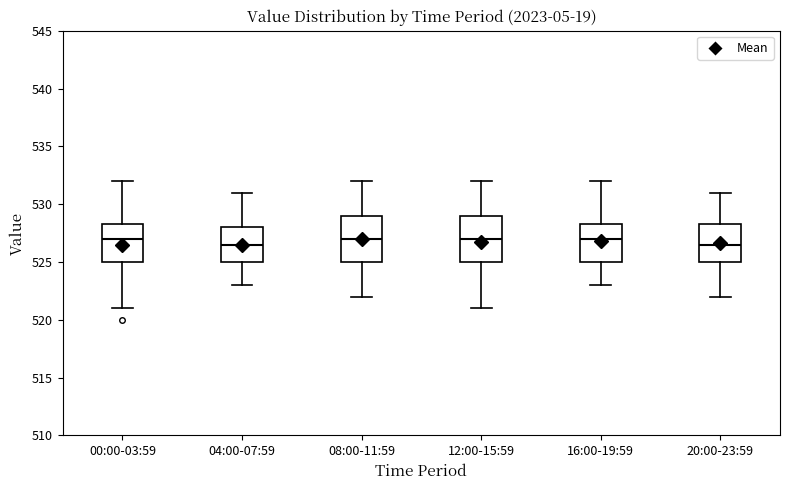

Reading left to right, transcribe this box plot: for each box, give where its median line is, the range the box spans, and where its two whiskers end, as read against the y-axis. The values are not printed on the chart, so give them approximately, as read against the axis.

00:00-03:59: median 527.0, box 525.0 to 528.5, whiskers 521.0 to 532.0
04:00-07:59: median 526.5, box 525.0 to 528.0, whiskers 523.0 to 531.0
08:00-11:59: median 527.0, box 525.0 to 529.0, whiskers 522.0 to 532.0
12:00-15:59: median 527.0, box 525.0 to 529.0, whiskers 521.0 to 532.0
16:00-19:59: median 527.0, box 525.0 to 528.5, whiskers 523.0 to 532.0
20:00-23:59: median 526.5, box 525.0 to 528.5, whiskers 522.0 to 531.0